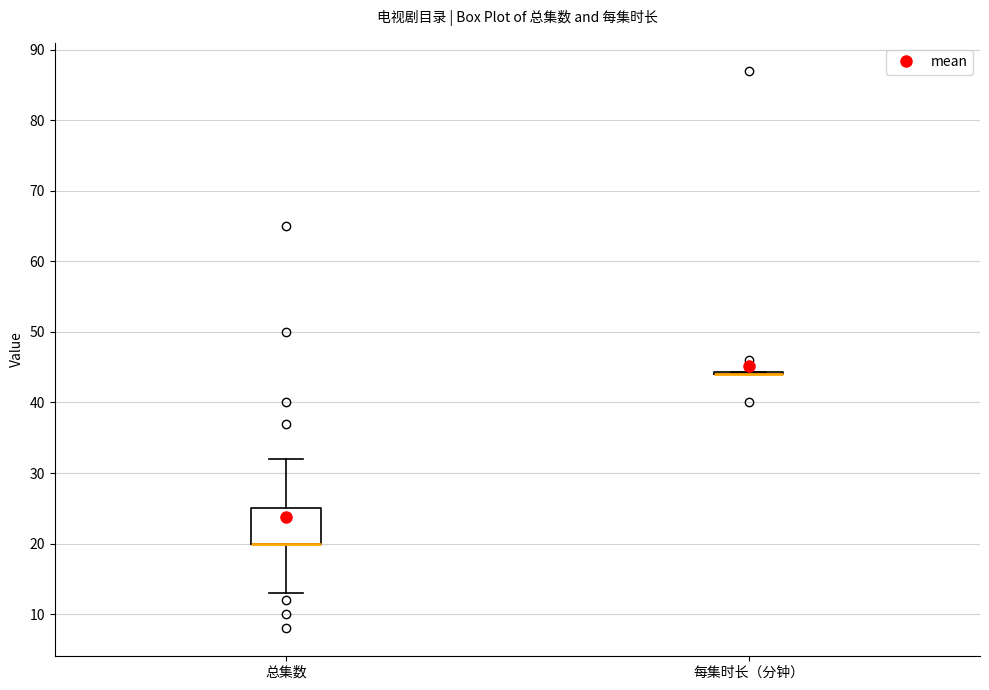

Reading left to right, read every box against the y-axis: the position of its median line, the range the box covers, and the ends of its whiskers. The values are not printed on the chart, so give them approximately, as read against the axis.

总集数: median 20 (drawn on the box's lower edge), box 20 to 25, whiskers 13 to 32
每集时长（分钟）: box collapsed to a line at 44, whiskers 44 to 44